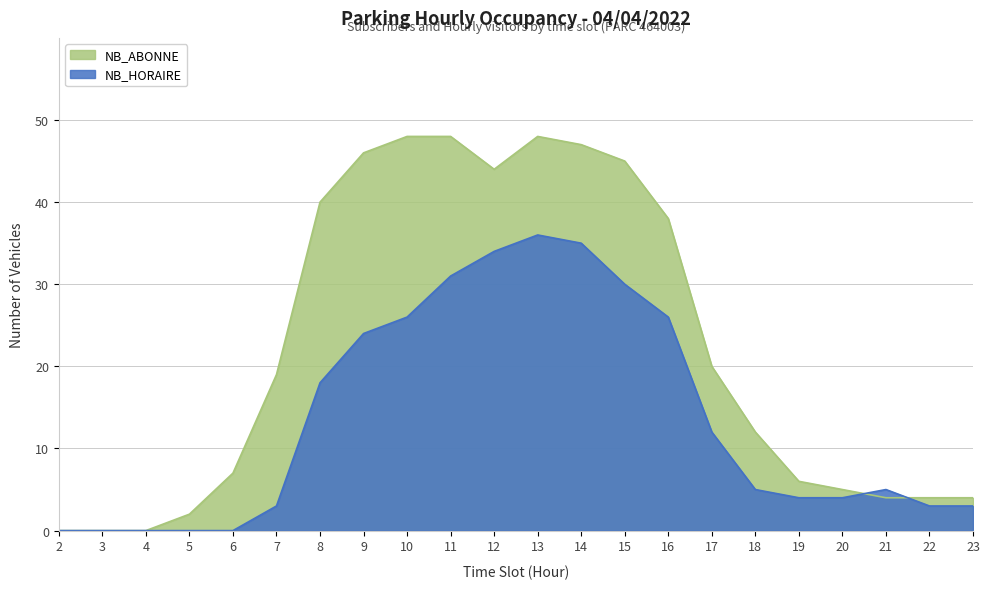

True or false: NB_HORAIRE and NB_ABONNE cross at least once.

True